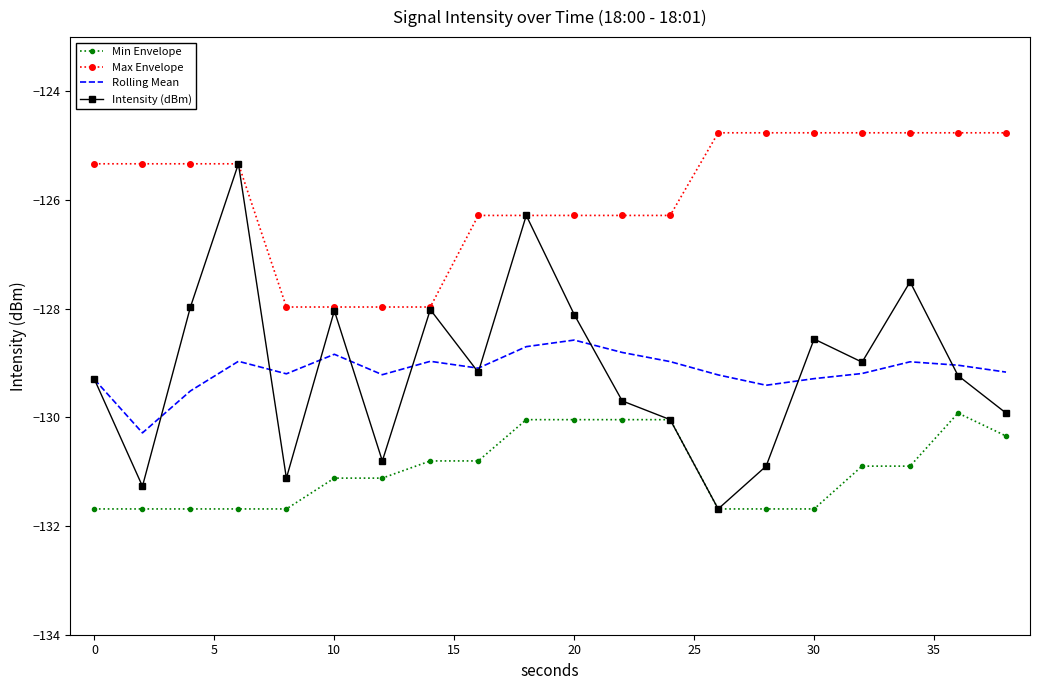

What is the minimum value shown in the chart?

-131.7